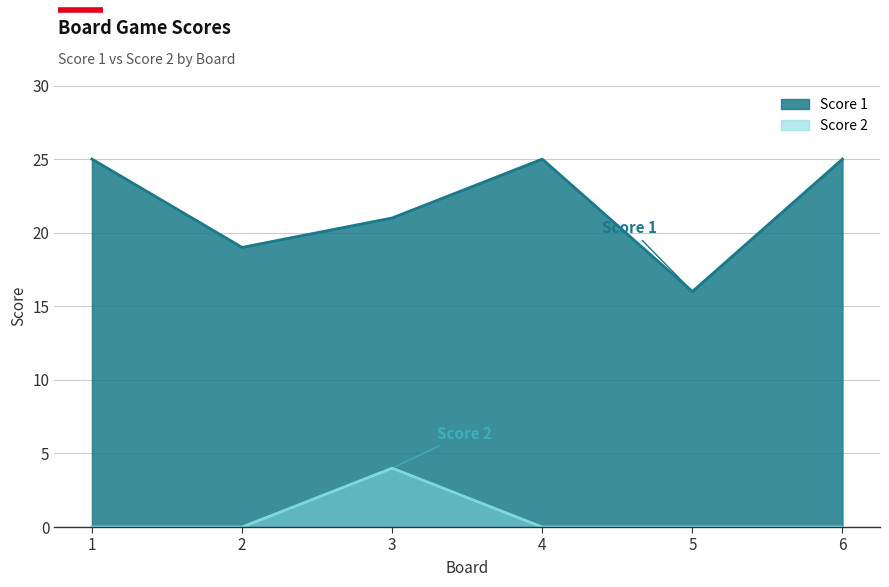

Rank the series at 3 from highest to lowest value.

Score 1, Score 2